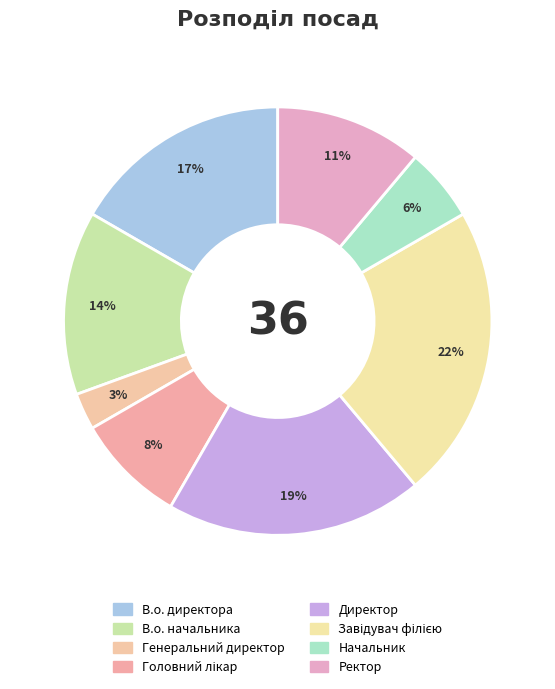

How many slices are in this pie chart?

8